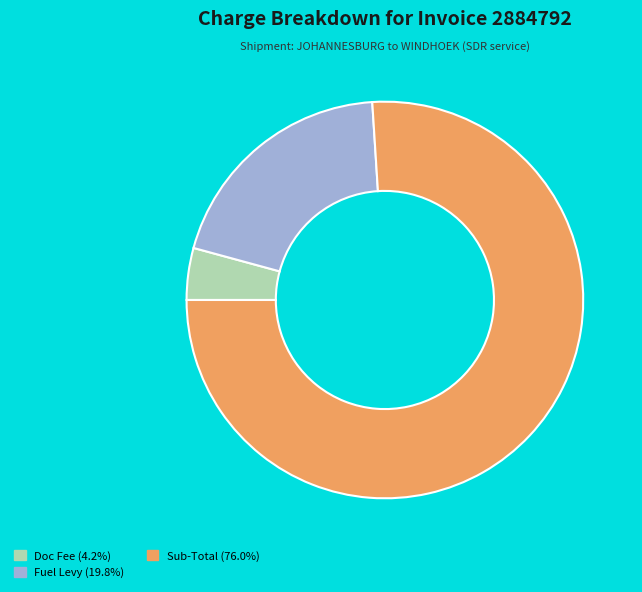

Does any single category account for the majority?

Yes